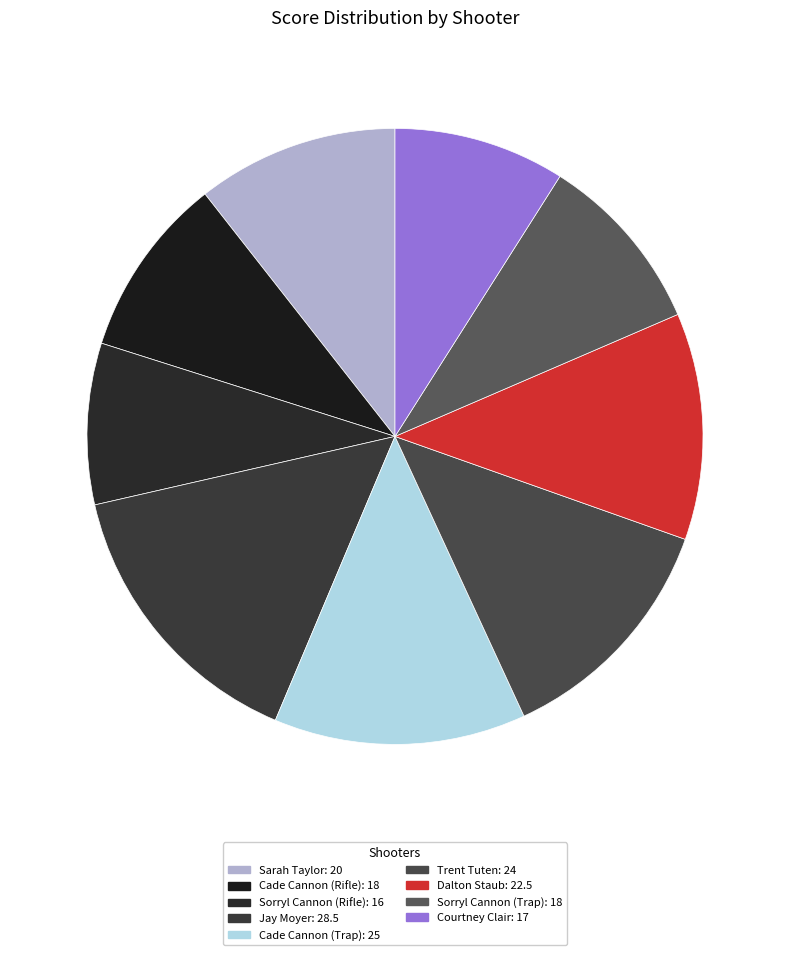

What portion of the pie excludes Sorryl Cannon (Rifle)?

91.5%